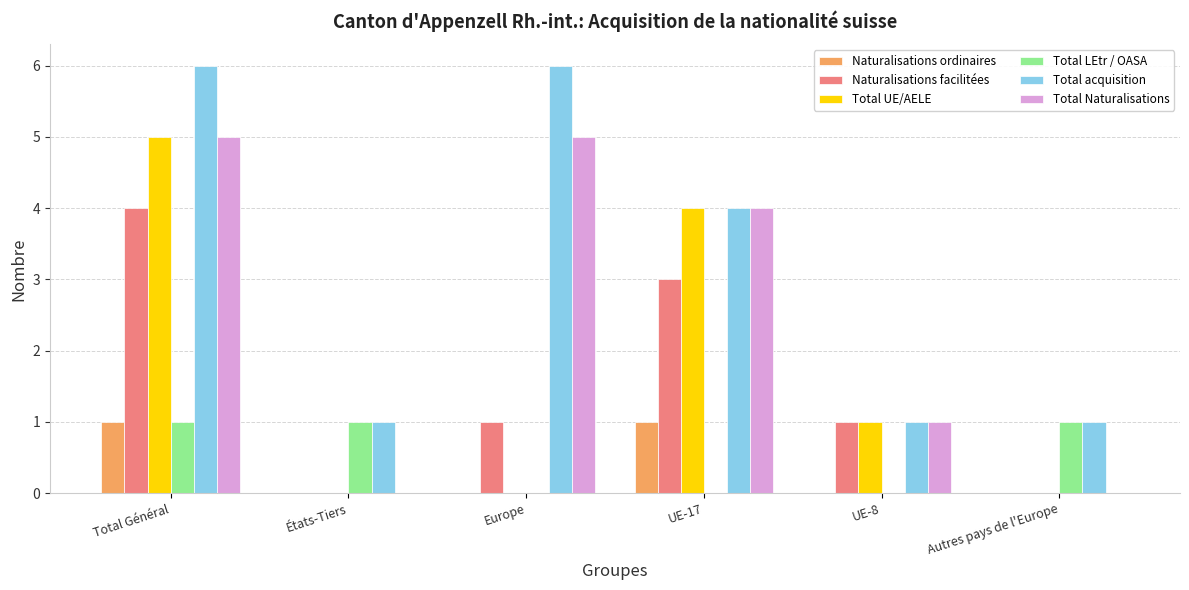

Which series has the largest total across all categories?

Total acquisition